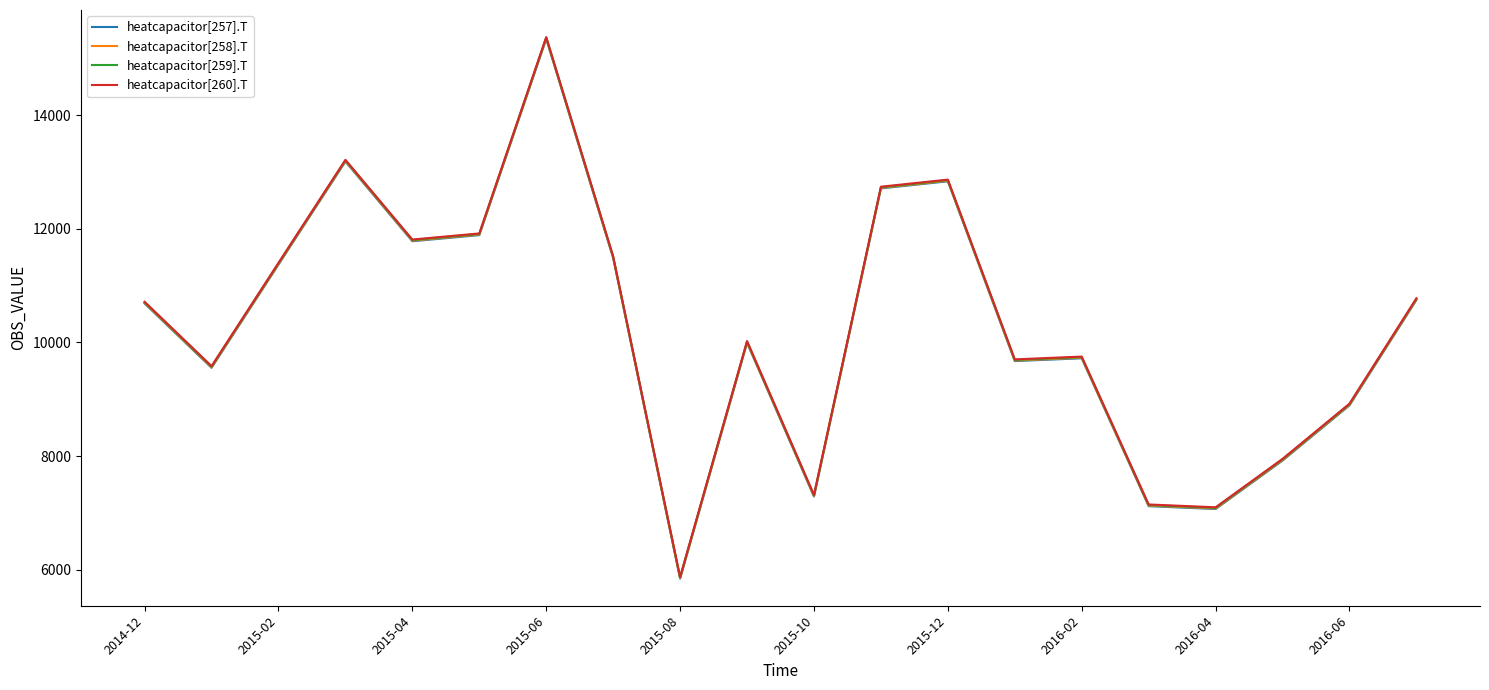

What is the difference between the maximum and minimum values in the heatcapacitor[260].T series?

9496